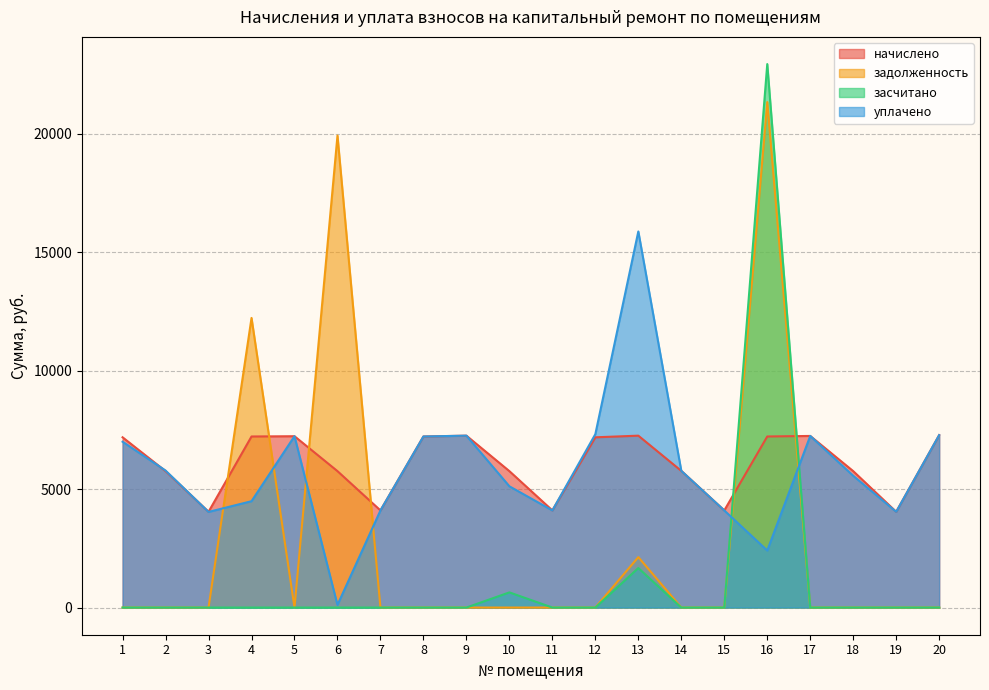

How many times do засчитано and уплачено cross each other?

2